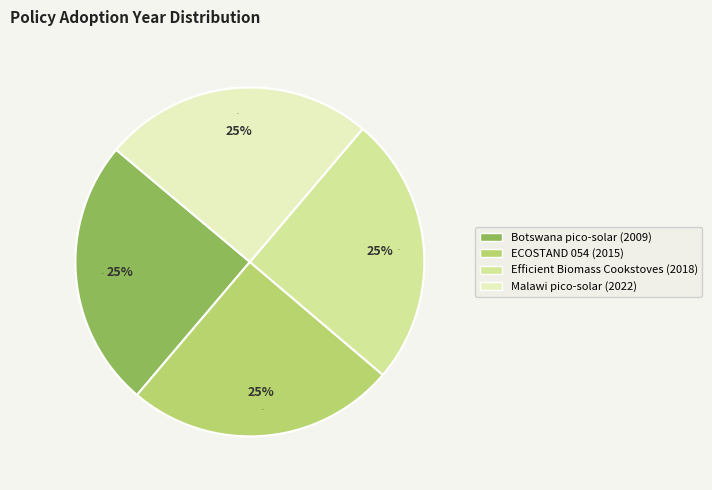

Does any single category account for the majority?

No